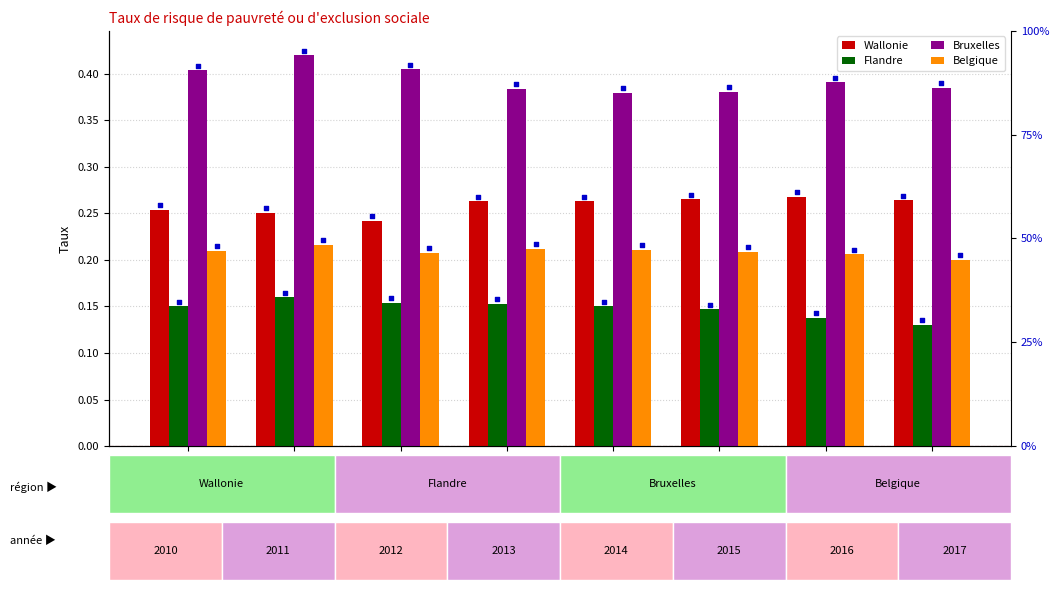

Which series has the largest total across all categories?

Bruxelles